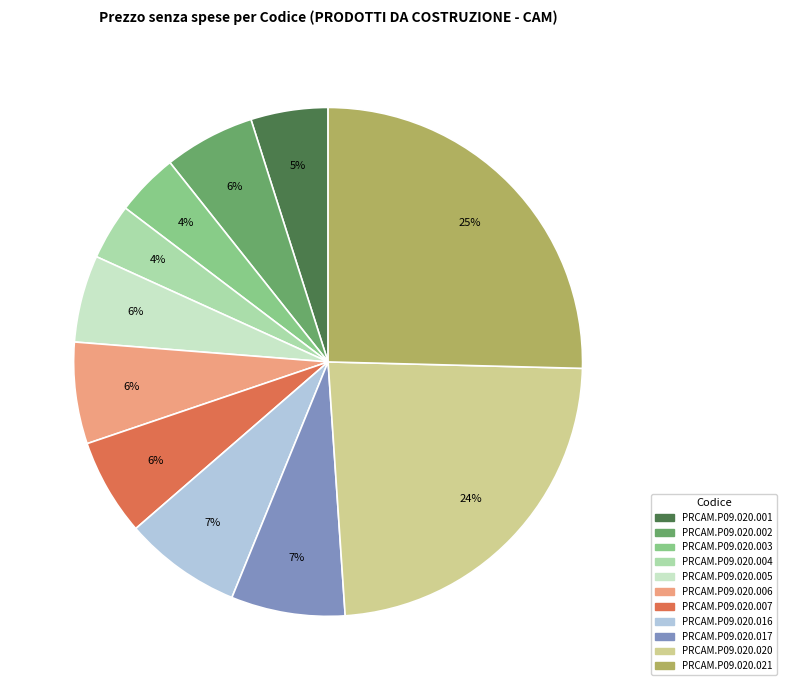

Between PRCAM.P09.020.016 and PRCAM.P09.020.002, which is larger?

PRCAM.P09.020.016